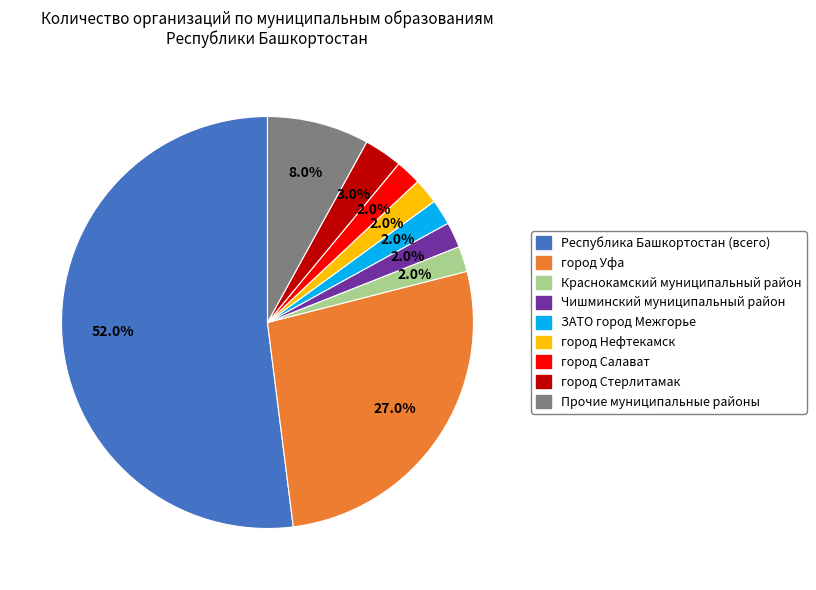

Count the number of slices in the pie.

9